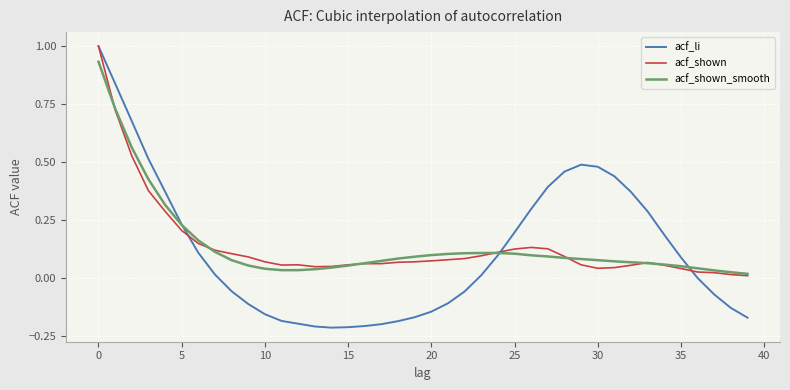

In acf_li, how many points are lower than both neighbors (excluding endpoints)?

1